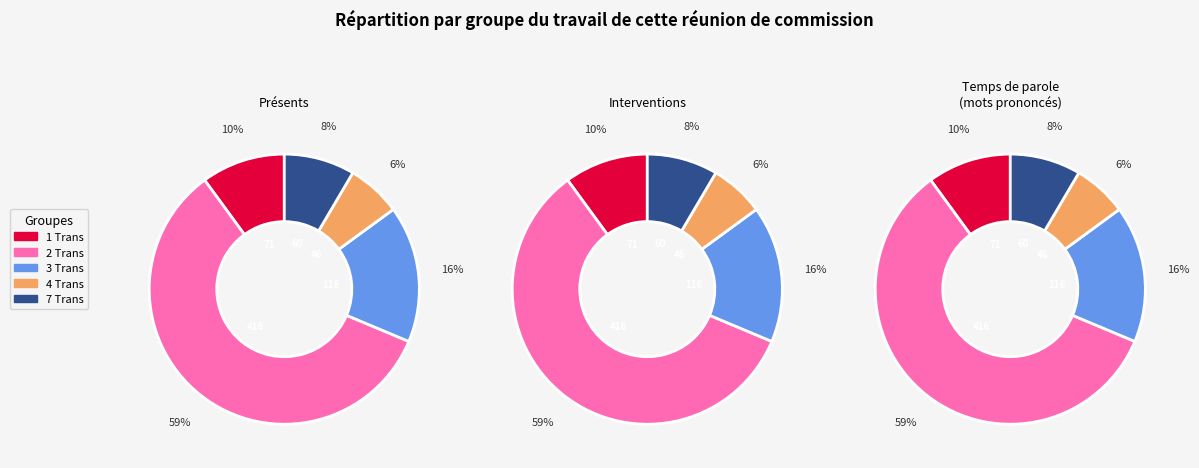

Is it true that 4 Trans is 1% of the pie?

False